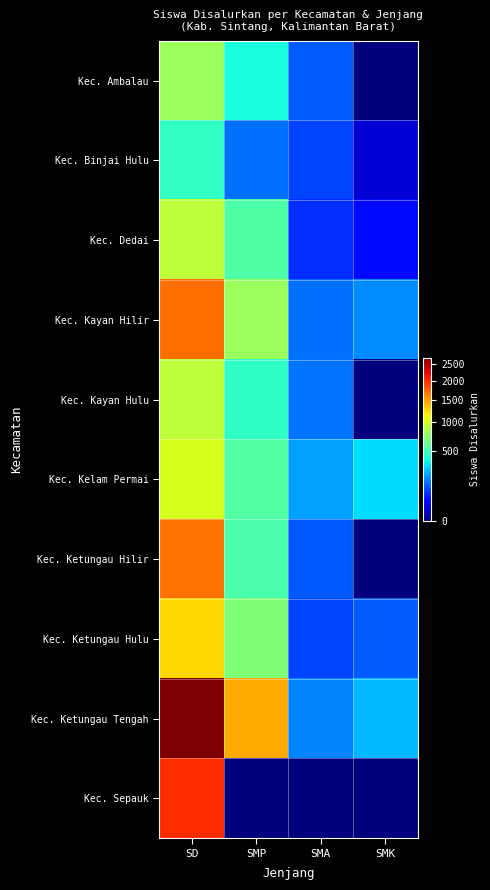

List the series in order of their peak value, highest first.

Kec. Ketungau Tengah, Kec. Sepauk, Kec. Kayan Hilir, Kec. Ketungau Hilir, Kec. Ketungau Hulu, Kec. Kelam Permai, Kec. Kayan Hulu, Kec. Dedai, Kec. Ambalau, Kec. Binjai Hulu